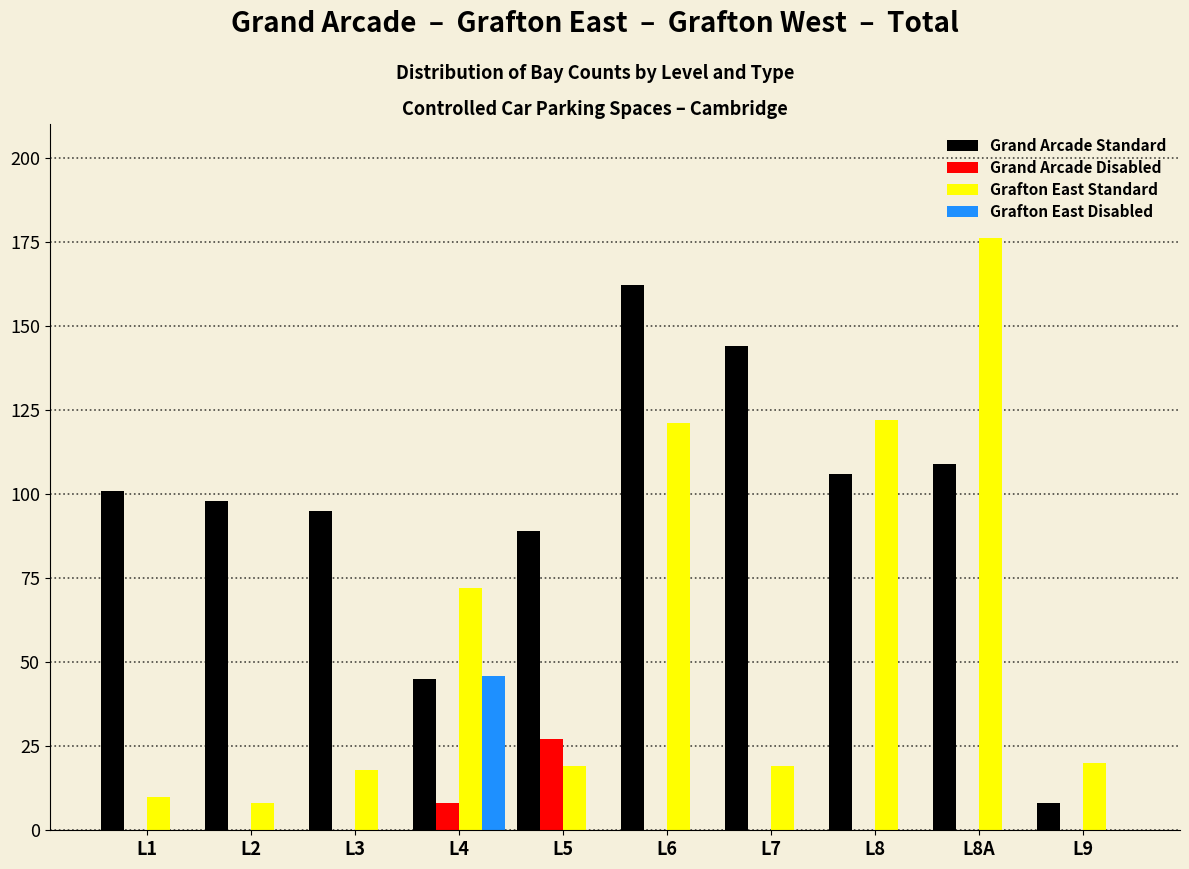

Between L8 and L9, which series saw the biggest shift?

Grafton East Standard